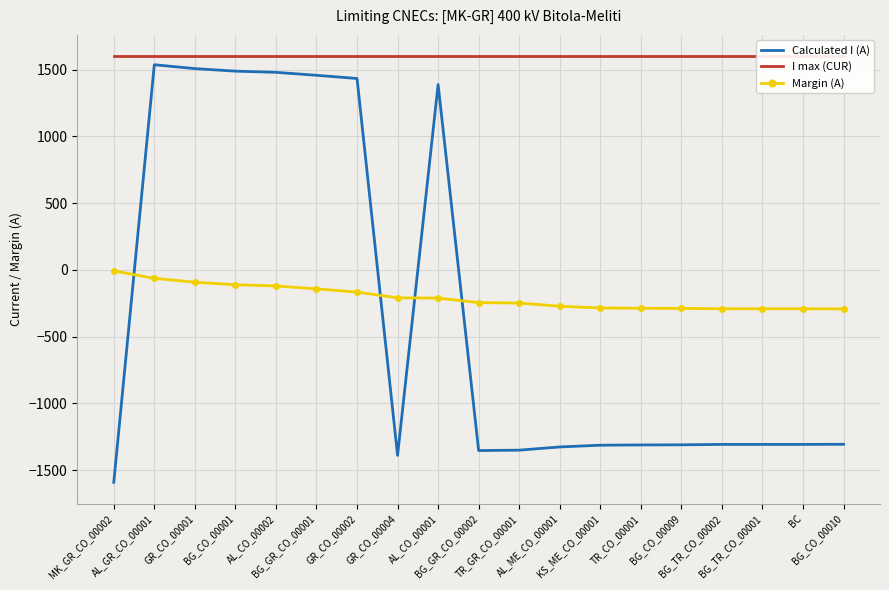

How many data points in Margin (A) are above -246?

9